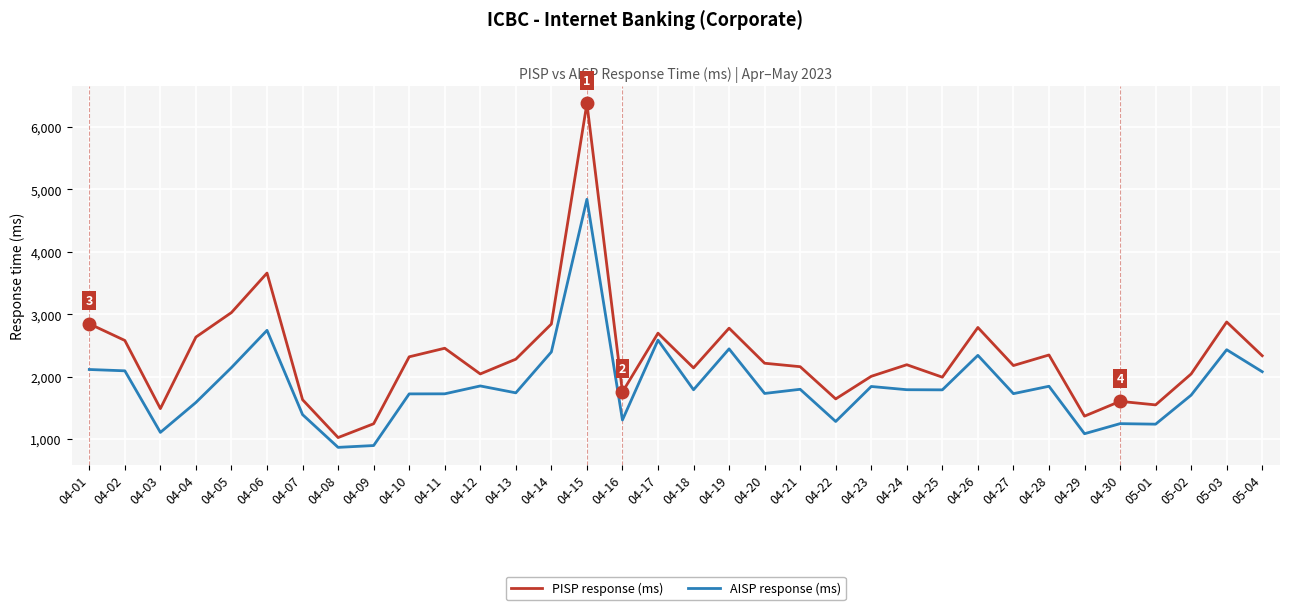

What is the total value across all series at 04-21?

3953.0